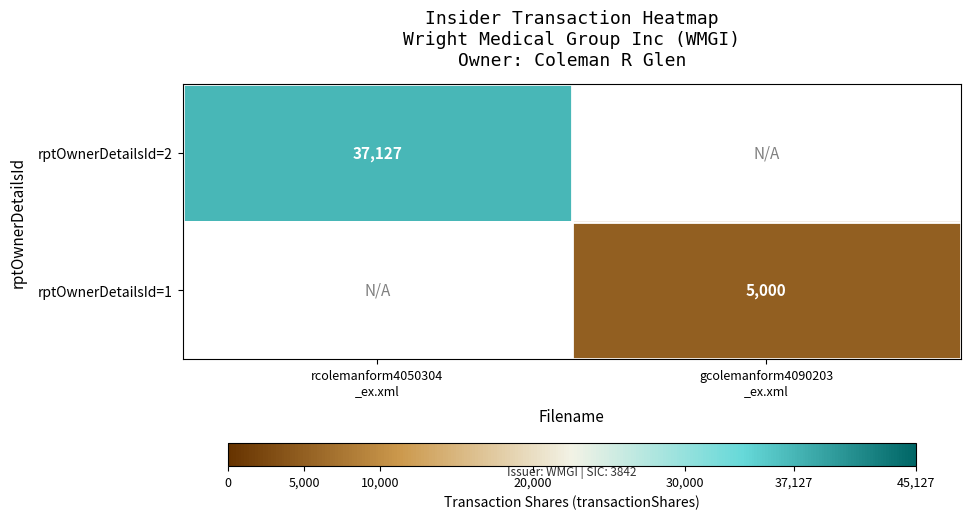

Count the number of data series in this chart.

2